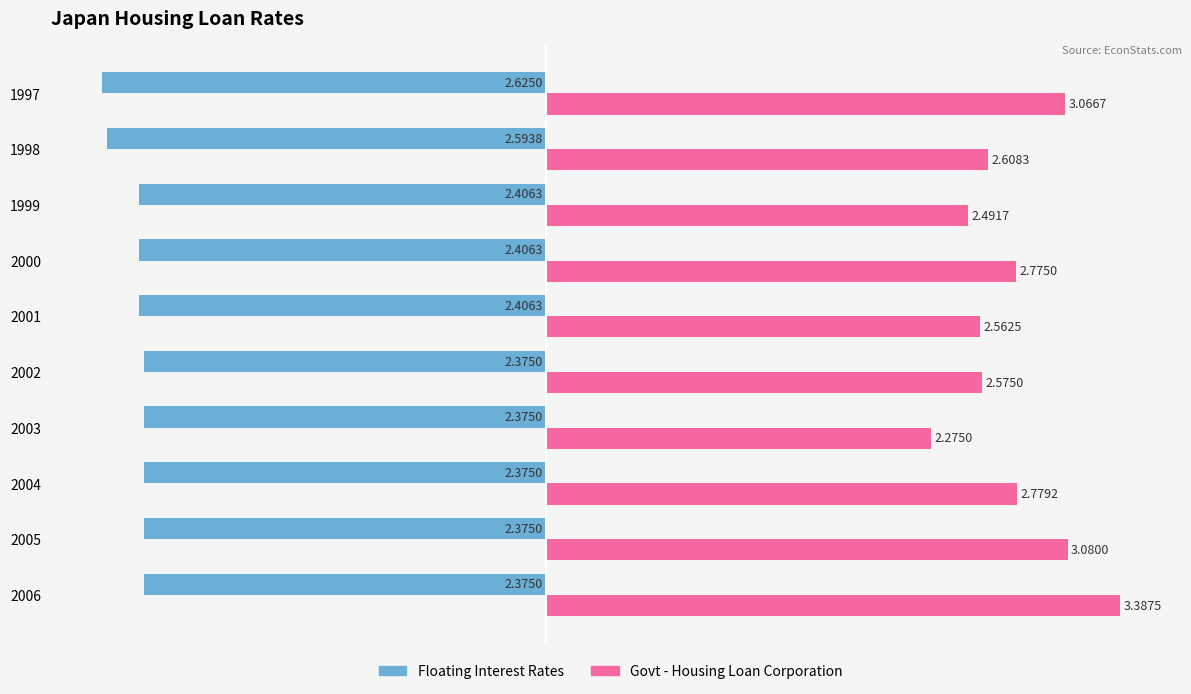

Rank the series by their maximum value, from highest to lowest.

Govt - Housing Loan Corporation, Floating Interest Rates